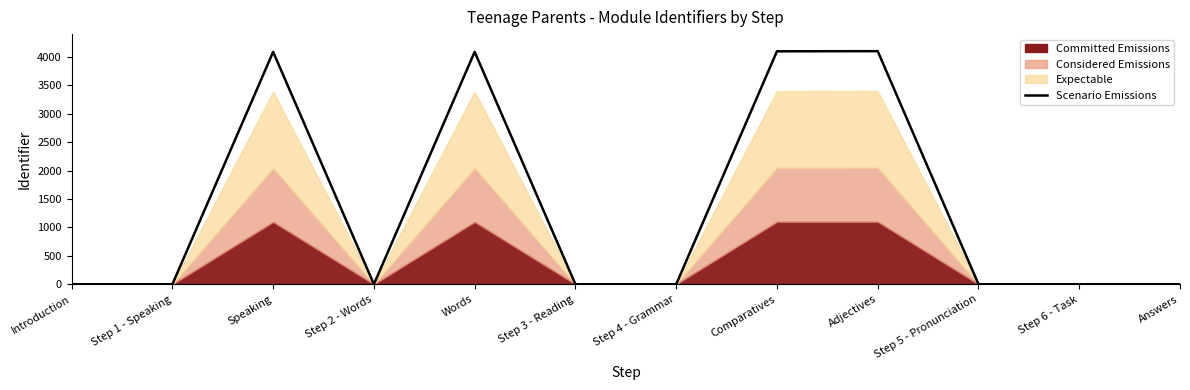

What is the label of the 10th point from the left?

Step 5 - Pronunciation